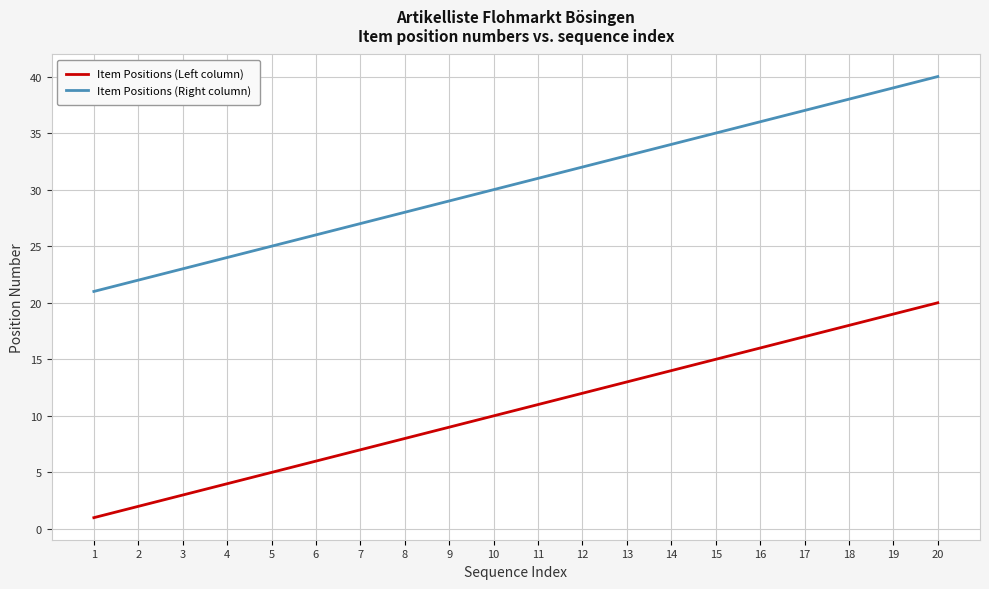

True or false: Item Positions (Right column) has a value of 24 at 4.

True